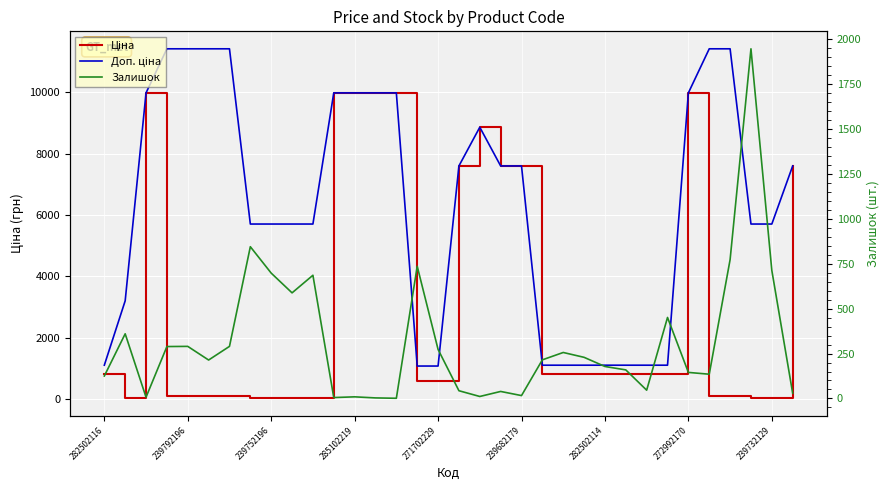

The Залишок series shows 290.0 at 239792196. True or false?

True